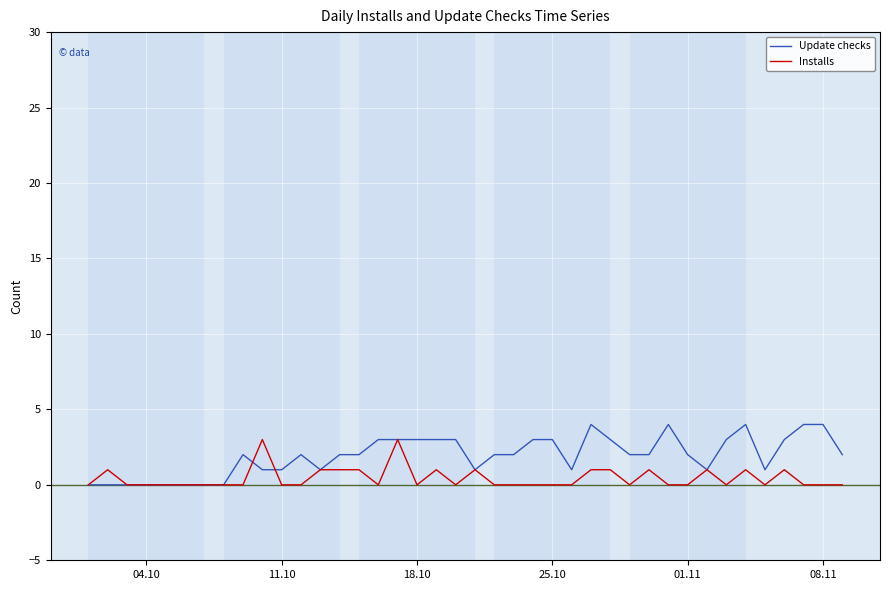

What is the maximum value shown in the chart?

4